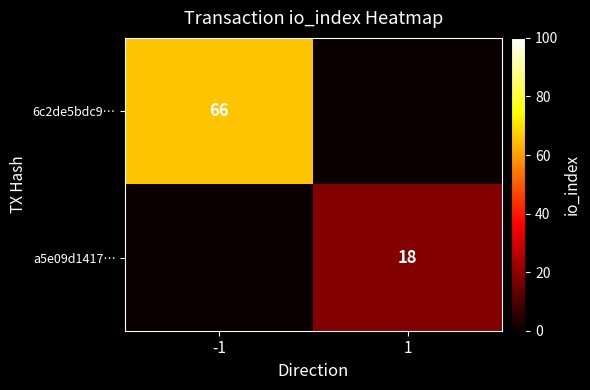

Is it true that a5e09d1417… equals 18 at 1?

True